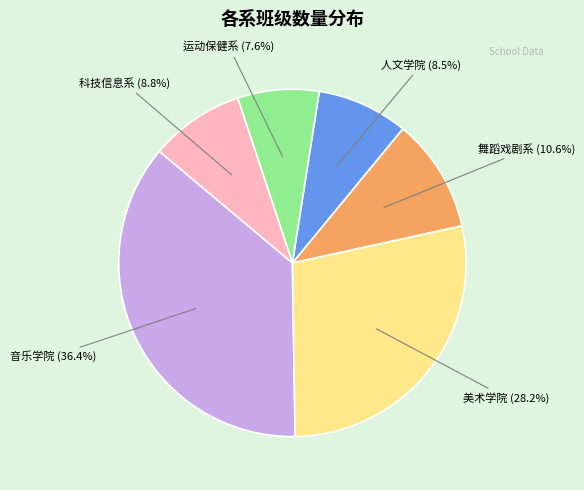

Does any single category account for the majority?

No